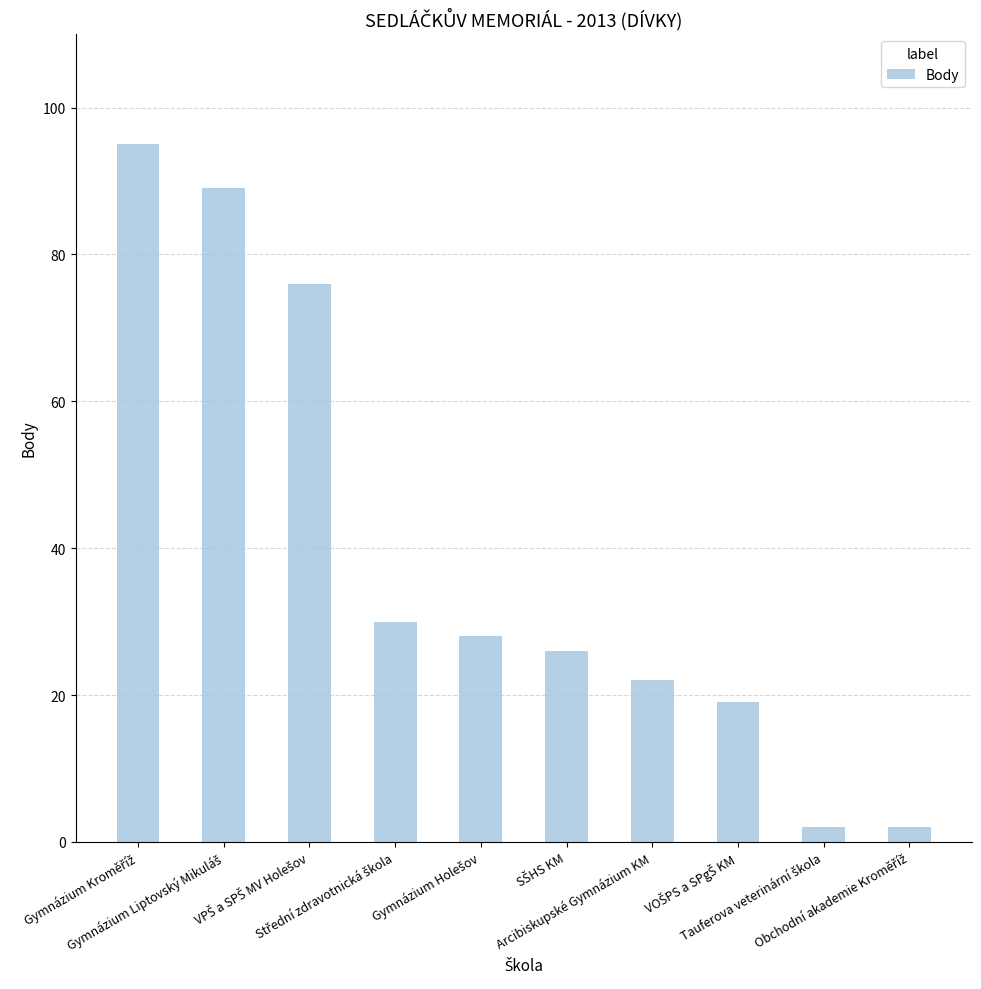

What is the greatest value displayed?

95